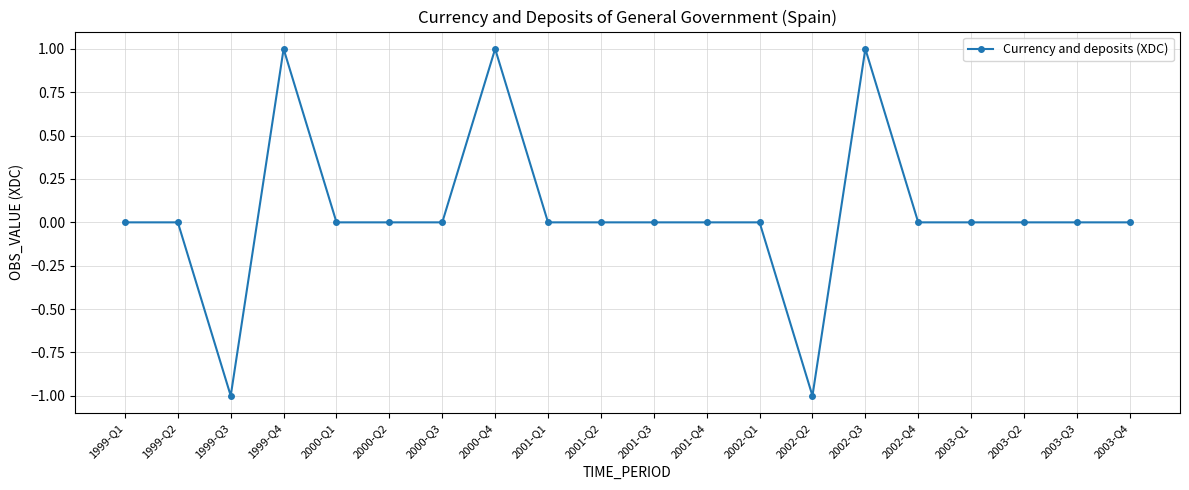

Is this an area chart (filled region under the line)?

No